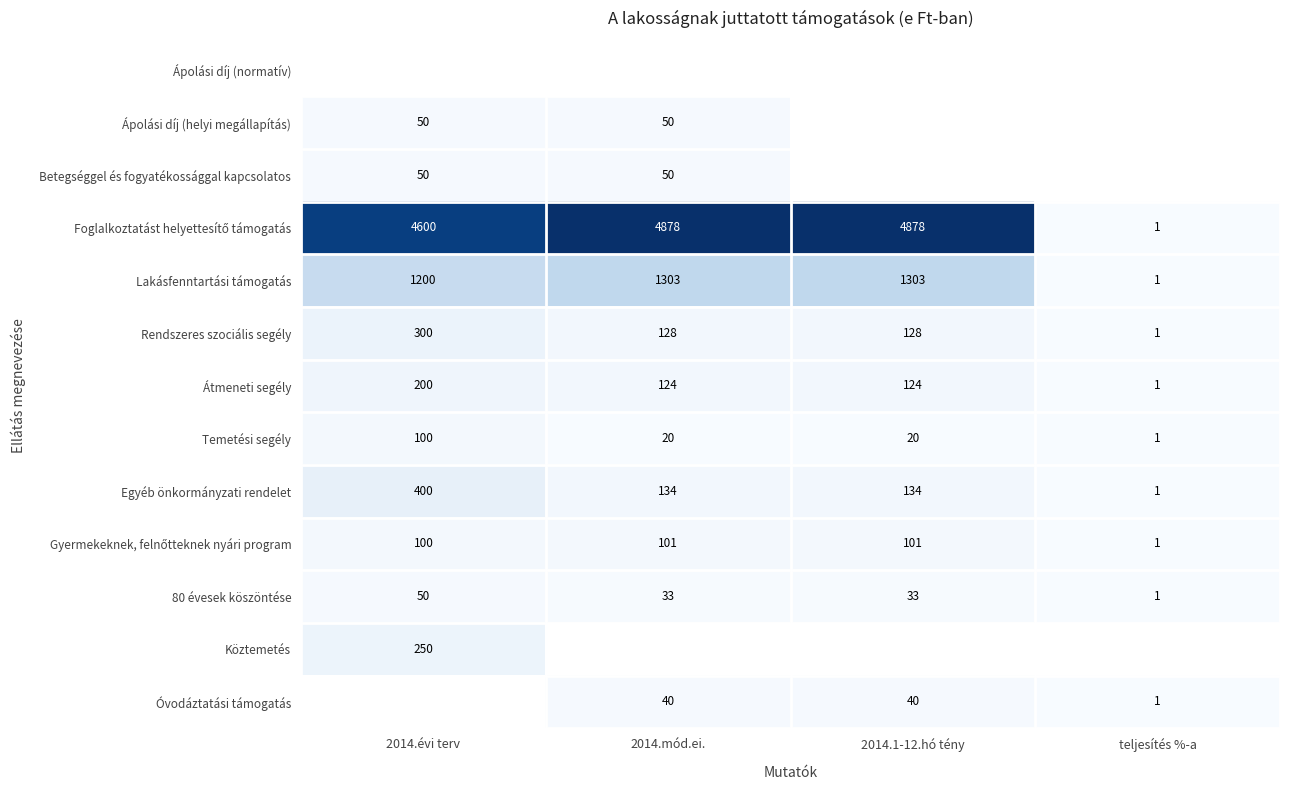

What value does the Rendszeres szociális segély series have at 2014.mód.ei.?

128